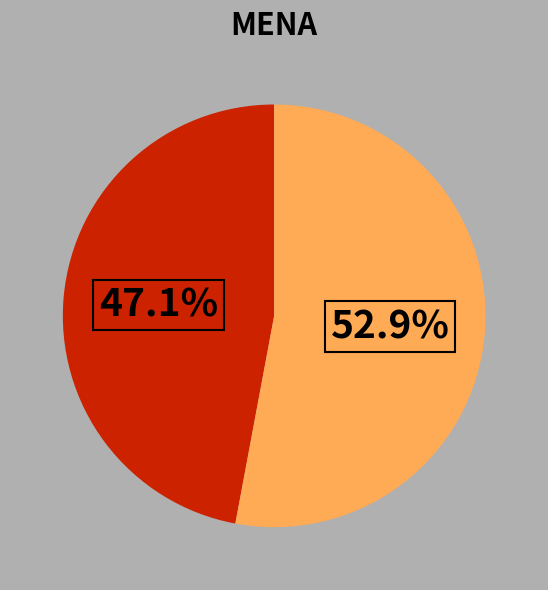

Is there any slice that represents more than half of the pie?

Yes